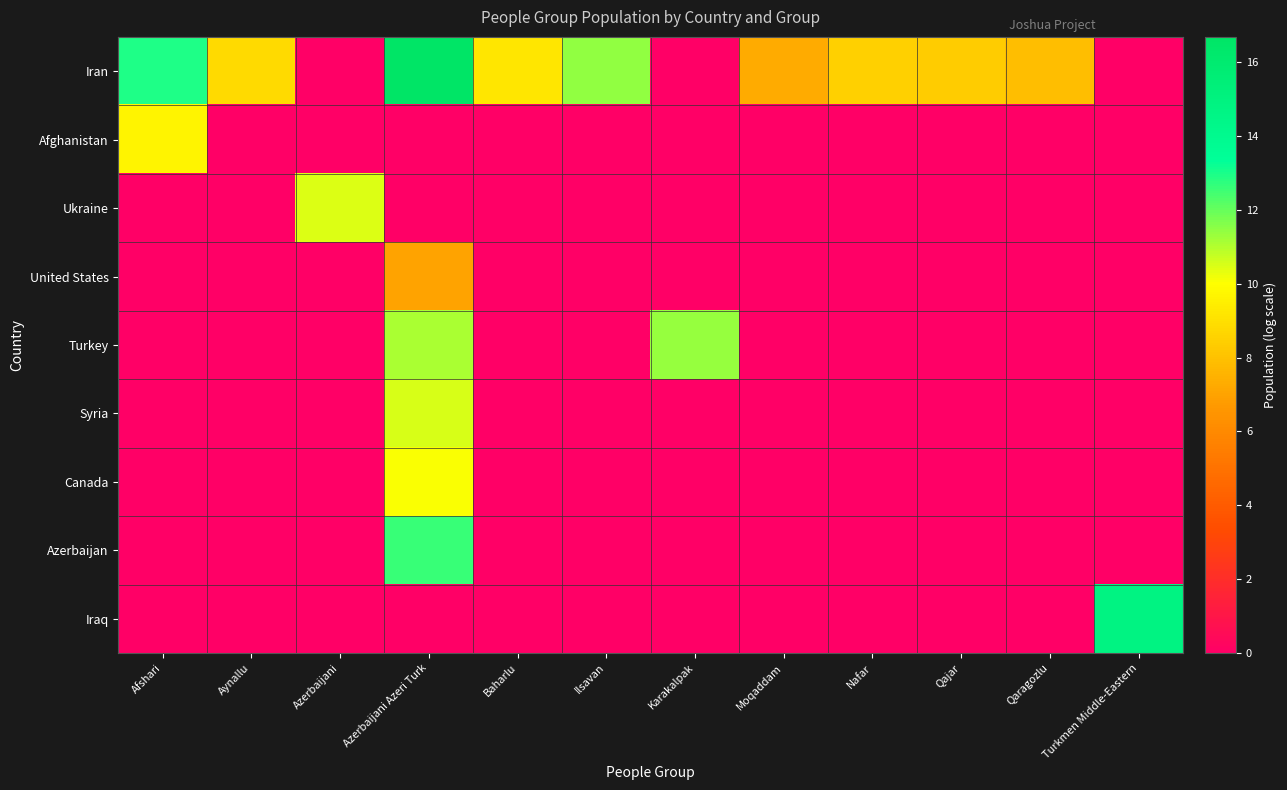

At which category does the chart reach its peak across all series?

Azerbaijani Azeri Turk